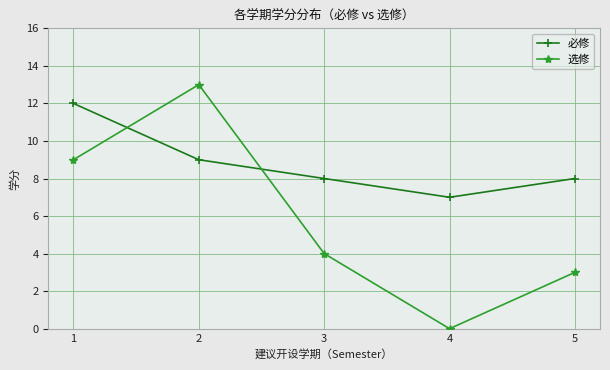

At which category does 选修 reach its first local peak?

2